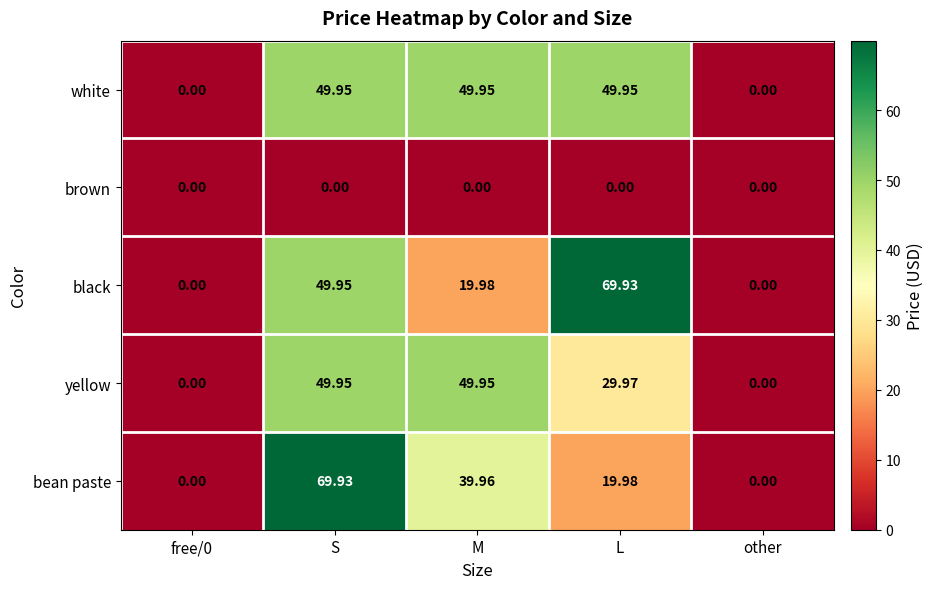

Rank the series at L from highest to lowest value.

black, white, yellow, bean paste, brown